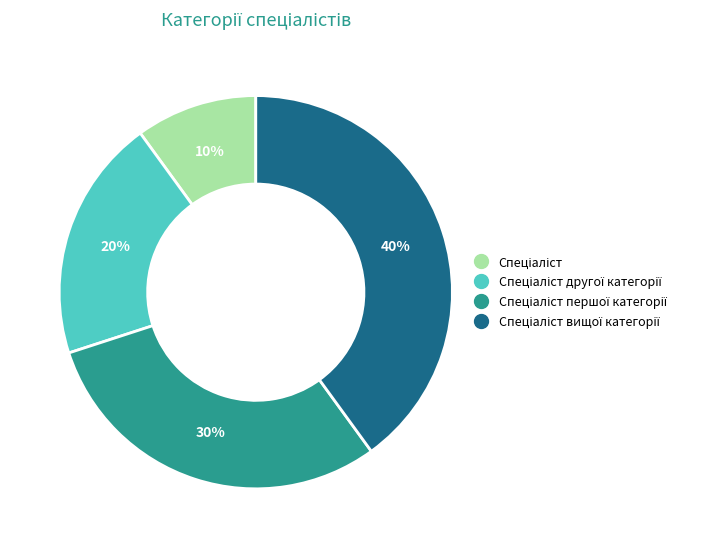

Is there any slice that represents more than half of the pie?

No